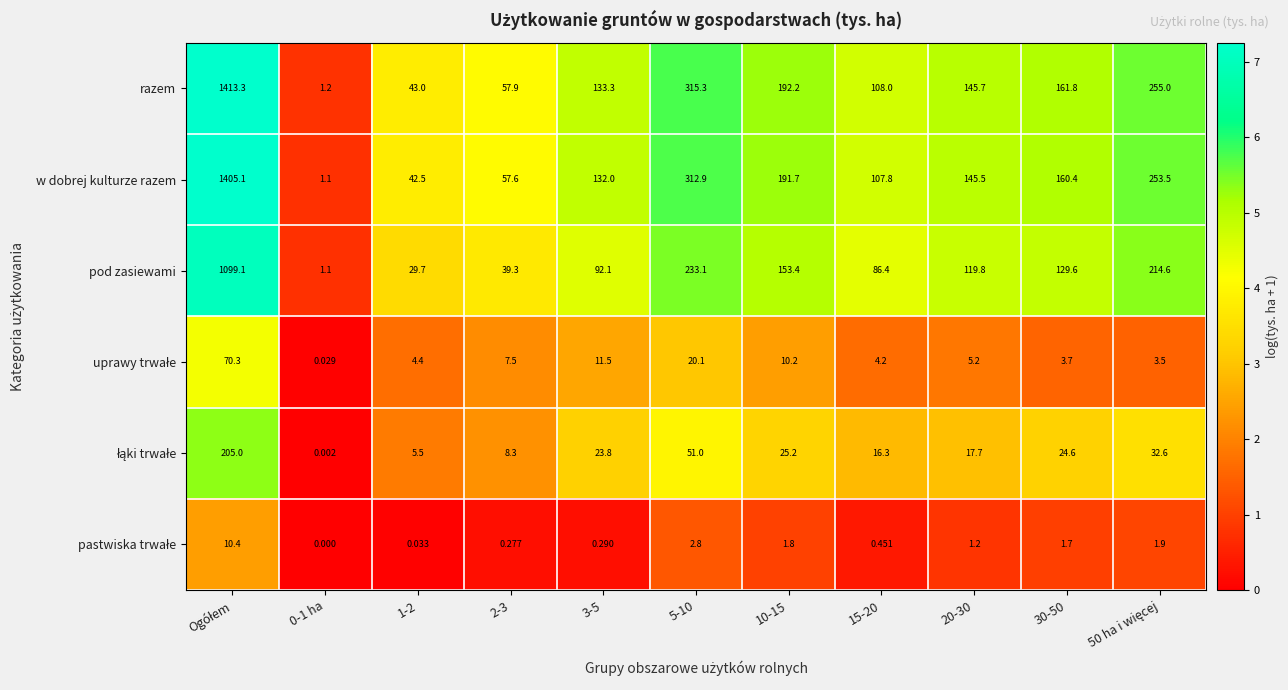

At how many categories does at least one series exceed 1?

11